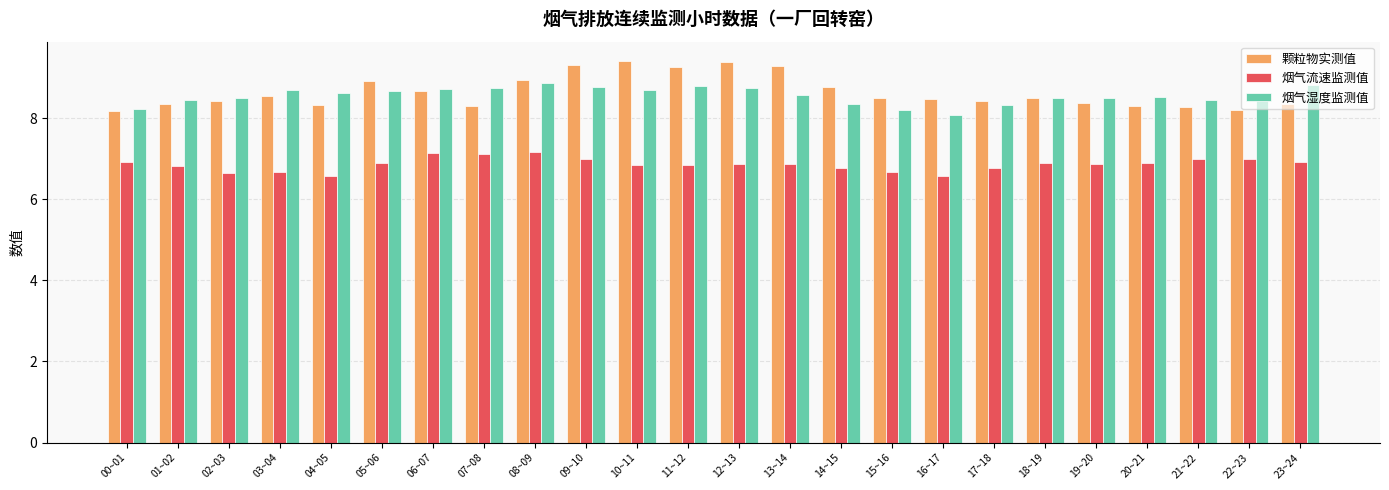

What is the smallest value displayed?

6.6